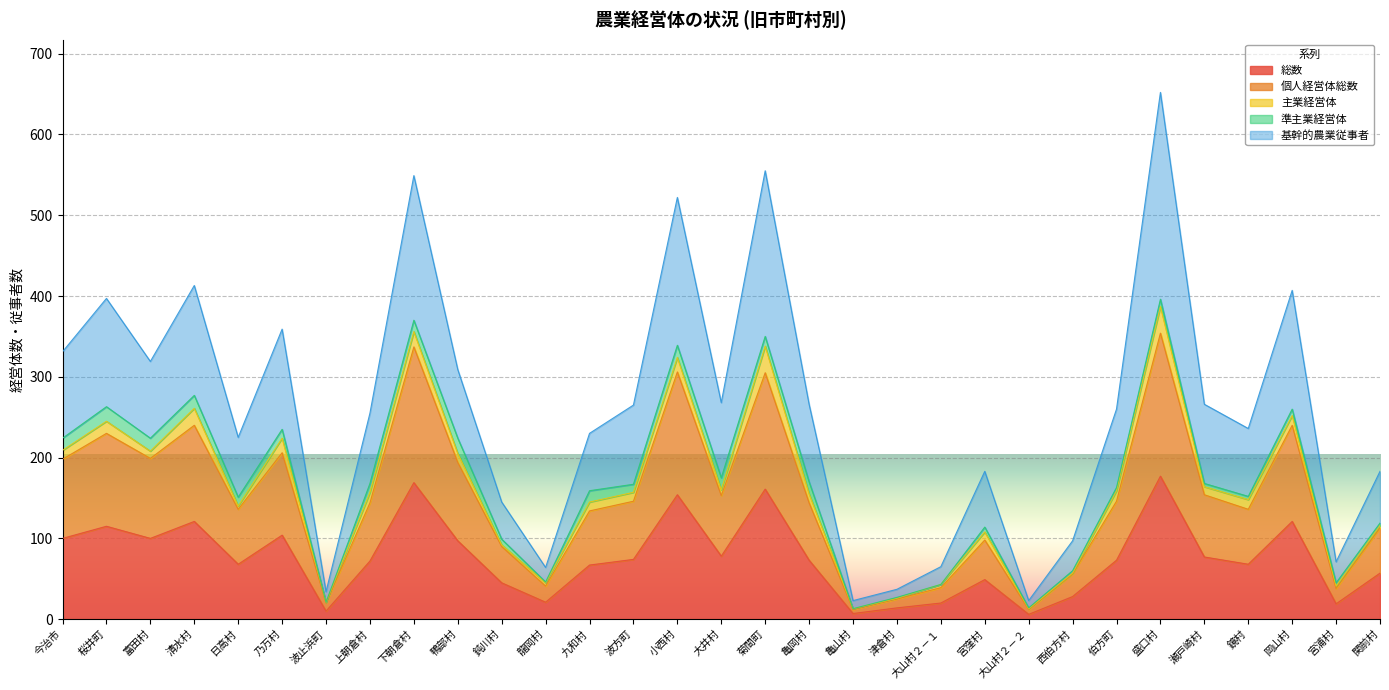

How many data points does each series have?

31